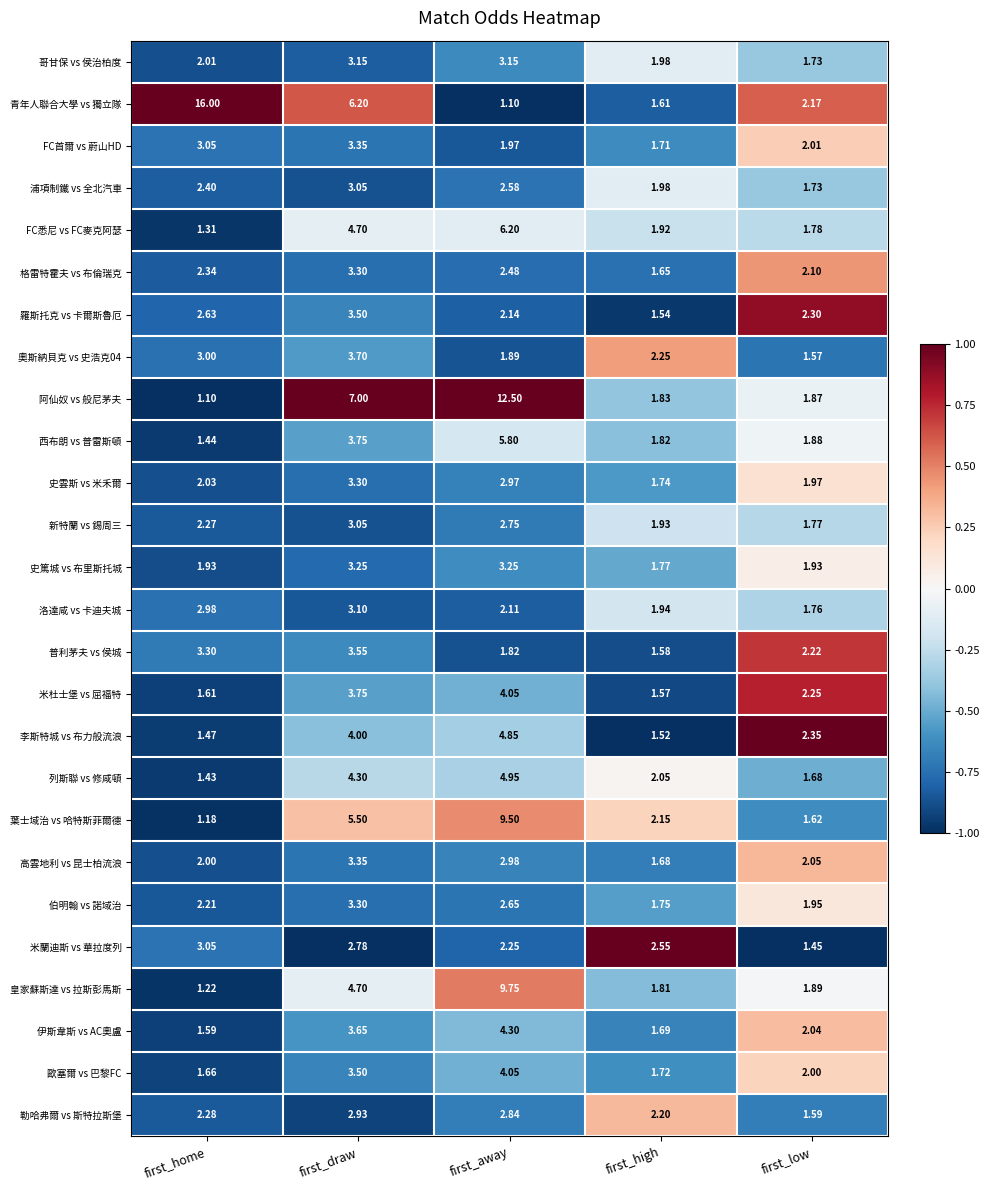

What is the total value across all series at first_low?

49.7